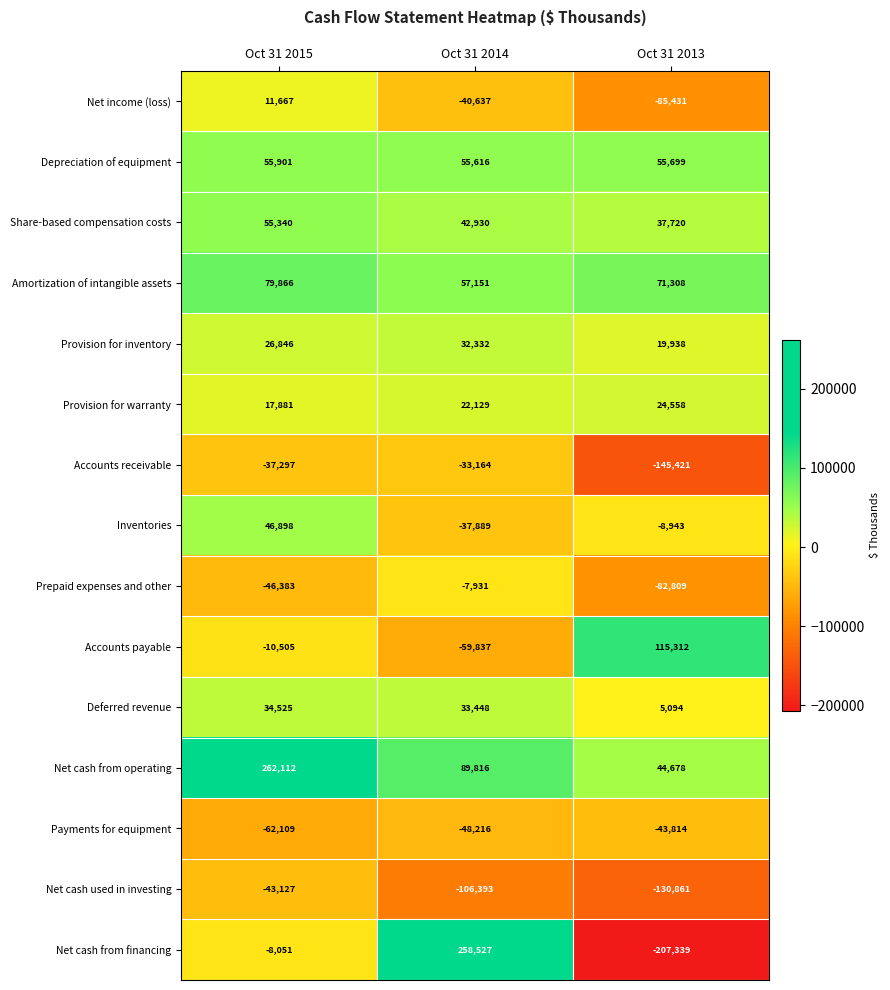

How many series are shown in this chart?

15